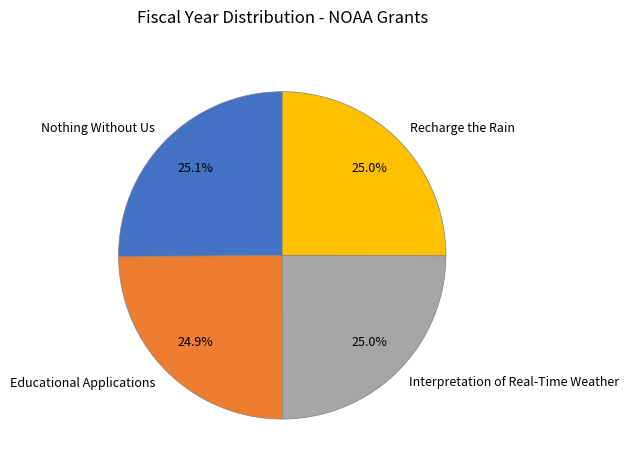

Does Educational Applications represent more than half of the total?

No